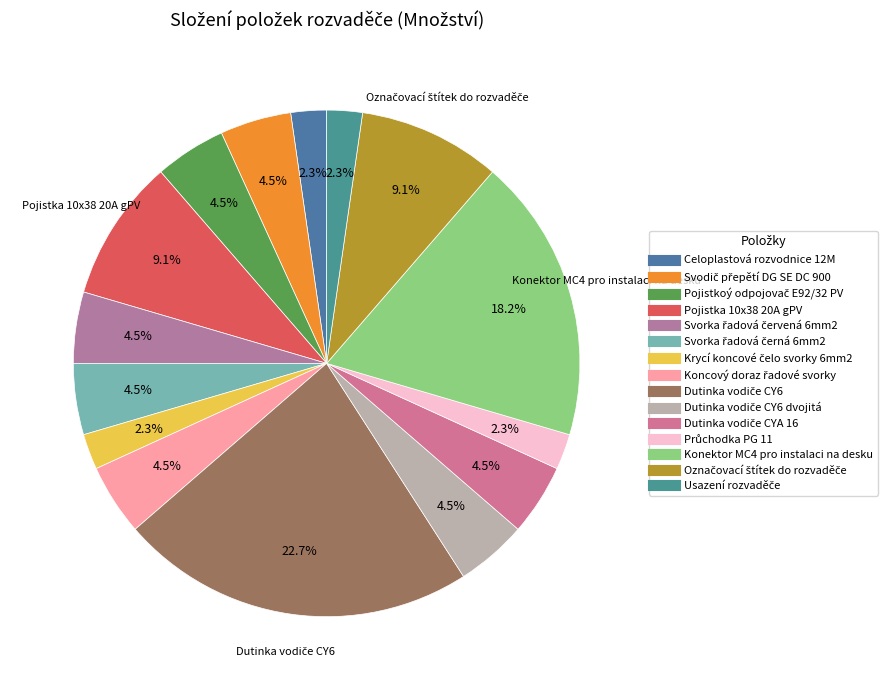

How many segments does this pie chart have?

15